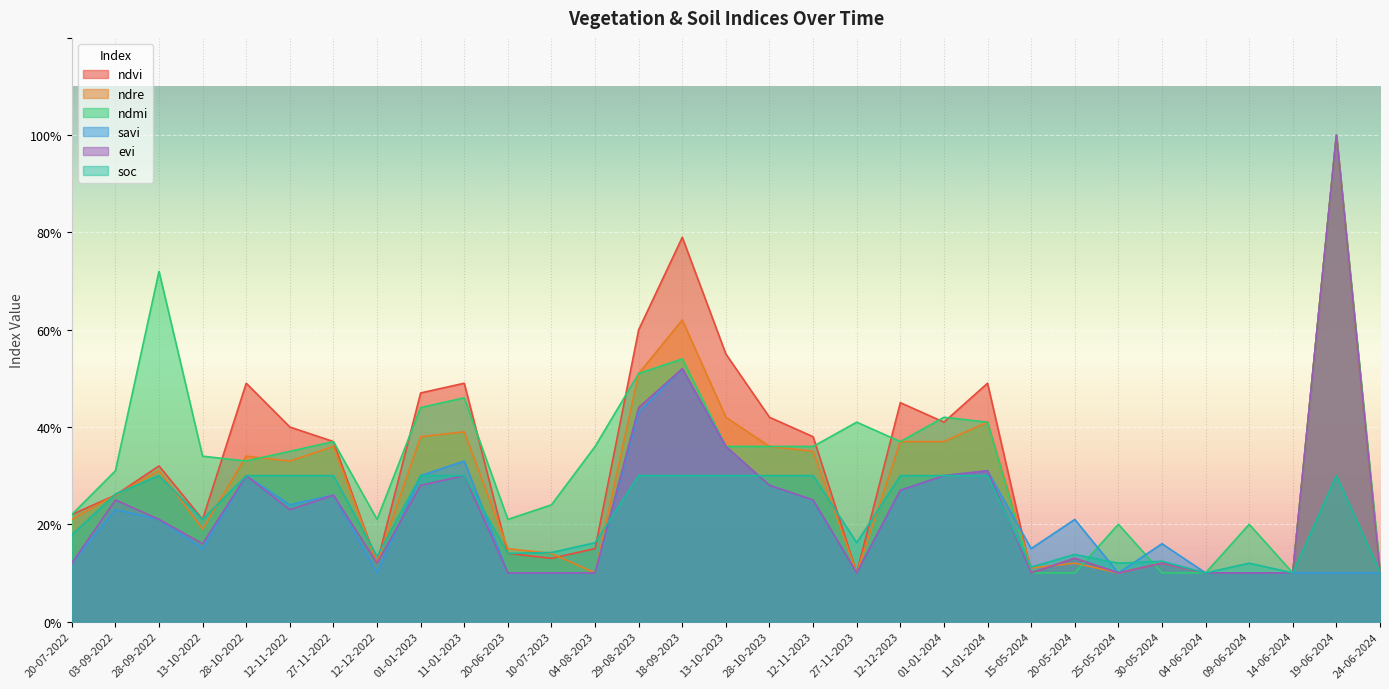

The ndvi series shows 1.0 at 19-06-2024. True or false?

True